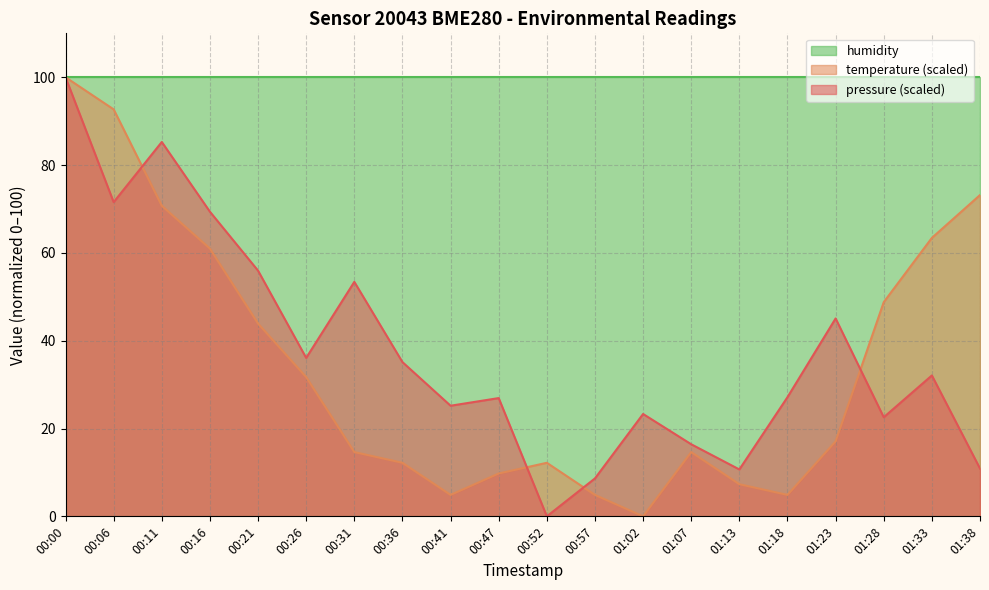

The humidity series shows 132.3 at 00:00. True or false?

False